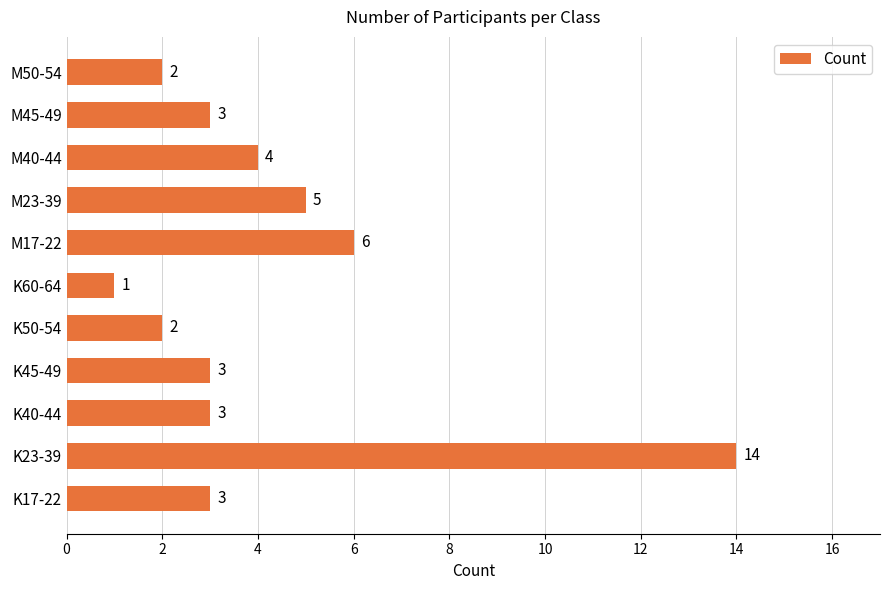

How many values are below 3?

3